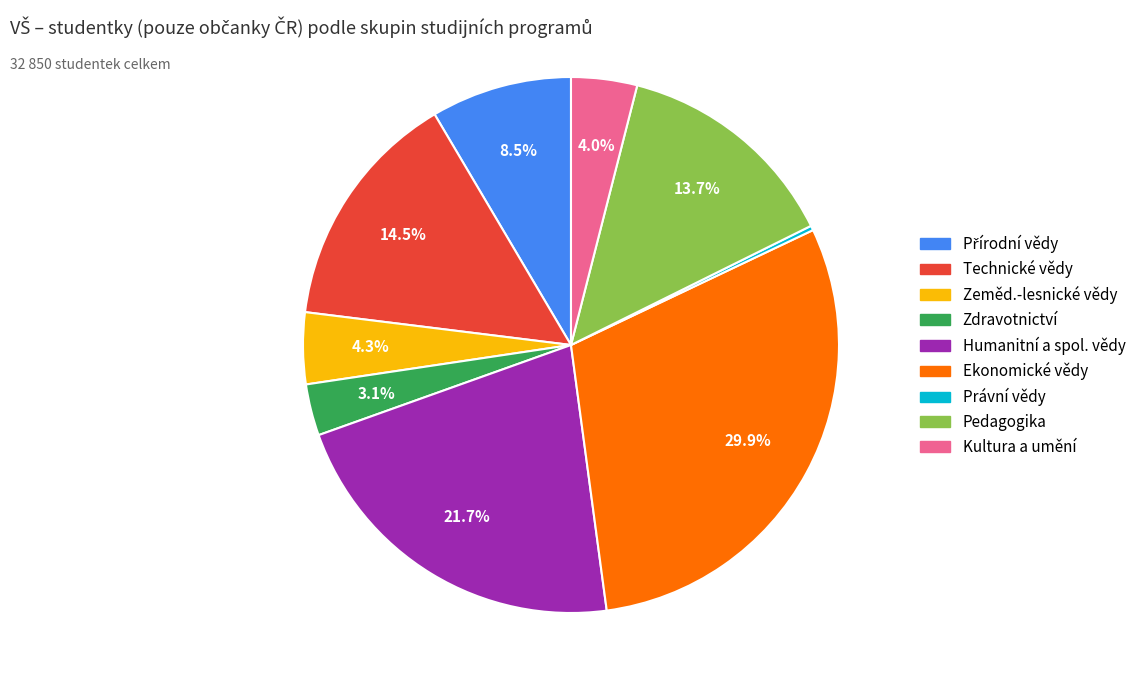

What is the smallest slice in the pie chart?

Právní vědy